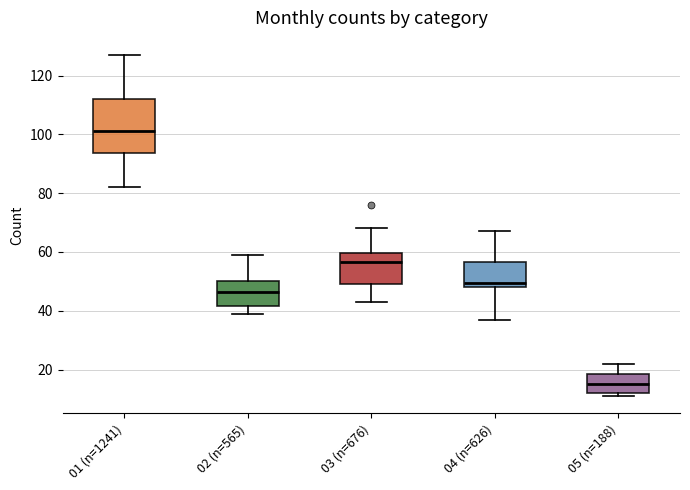

Reading left to right, transcribe this box plot: for each box, give where its median line is, the range the box spans, and where its two whiskers end, as read against the y-axis. The values are not printed on the chart, so give them approximately, as read against the axis.

01 (n=1241): median 102, box 94 to 112, whiskers 82 to 128
02 (n=565): median 46, box 42 to 50, whiskers 40 to 60
03 (n=676): median 56, box 50 to 60, whiskers 44 to 68
04 (n=626): median 50, box 48 to 56, whiskers 38 to 68
05 (n=188): median 16, box 12 to 18, whiskers 12 (just below the box's lower edge) to 22